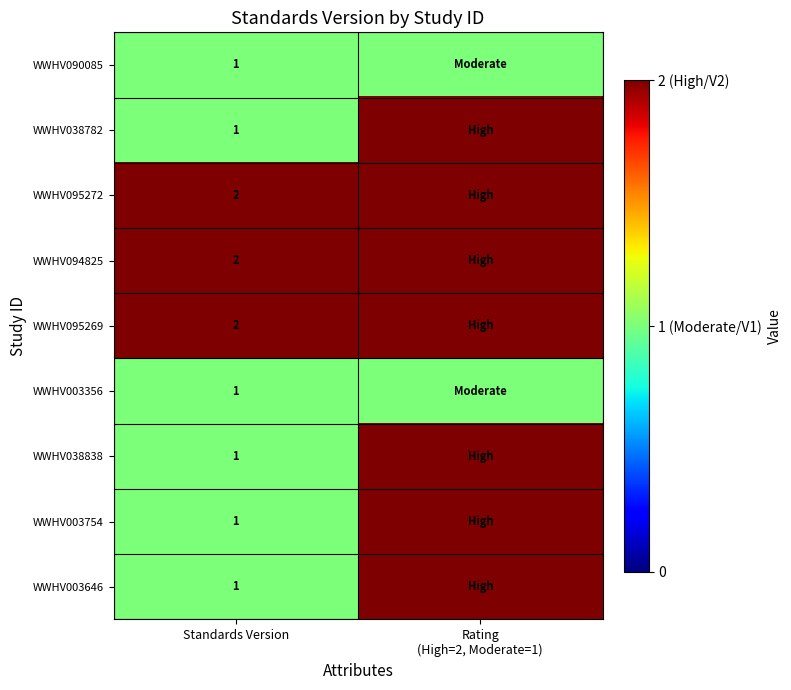

What is the difference between the highest and lowest values at Rating
(High=2, Moderate=1)?

1